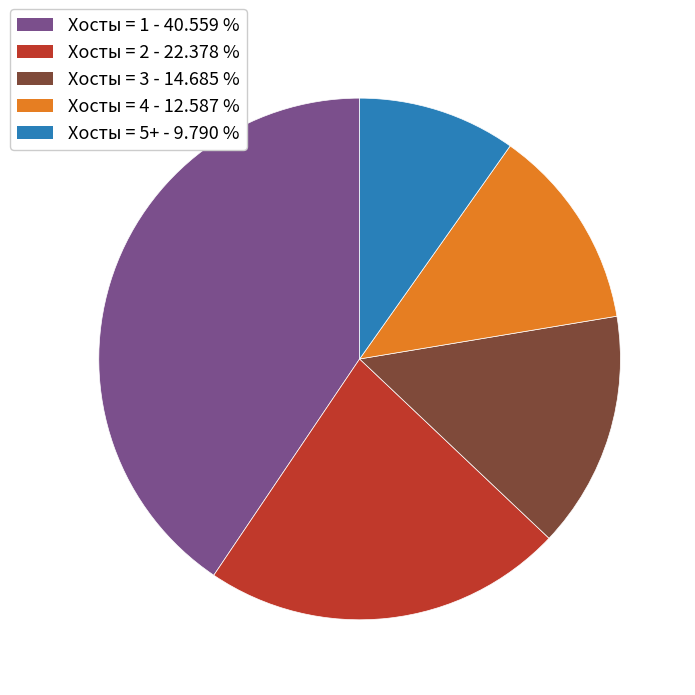

Does any single category account for the majority?

No